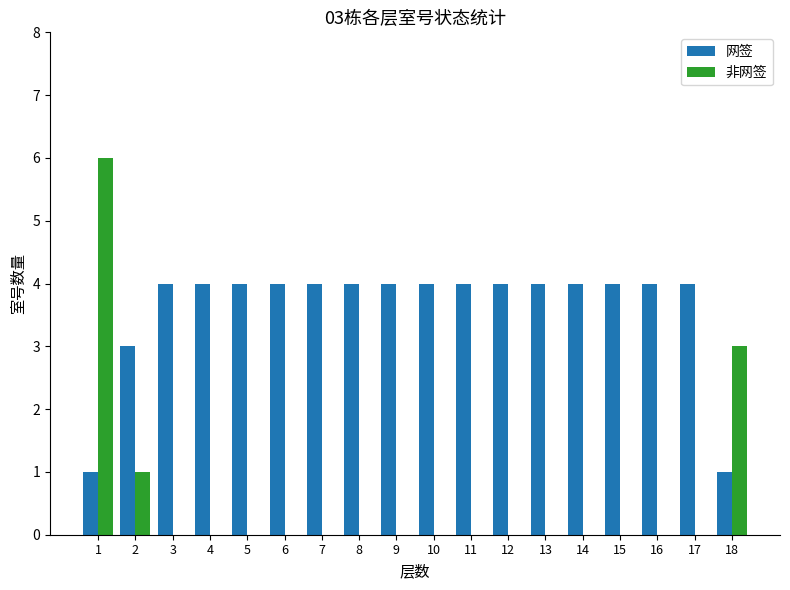

The value of 网签 at 15 is 4. True or false?

True